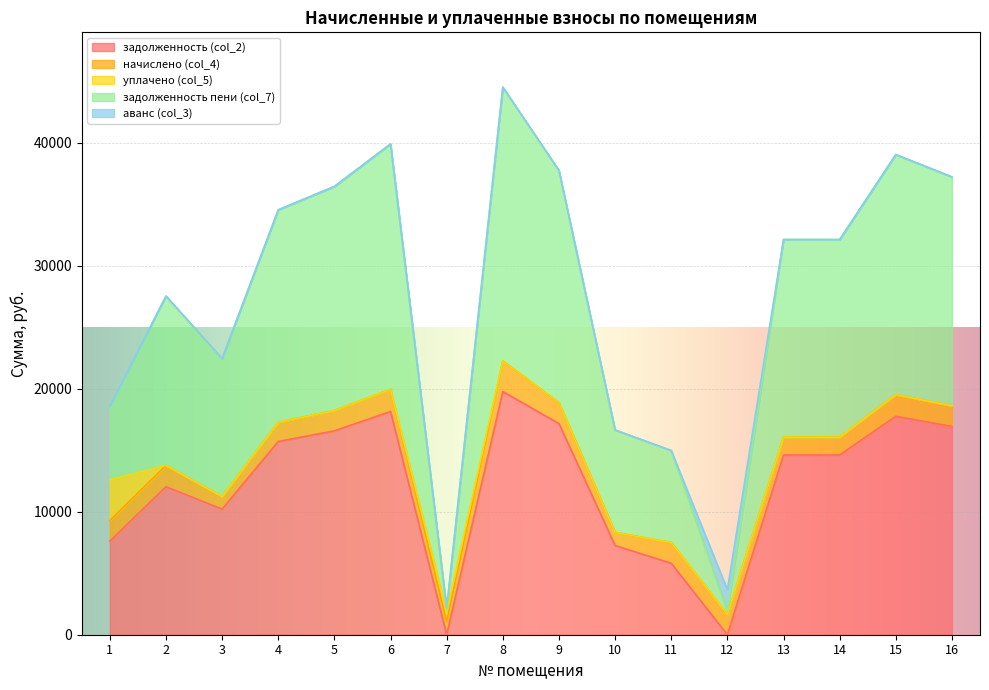

What is the difference between the highest and lowest values at 5?

18225.2